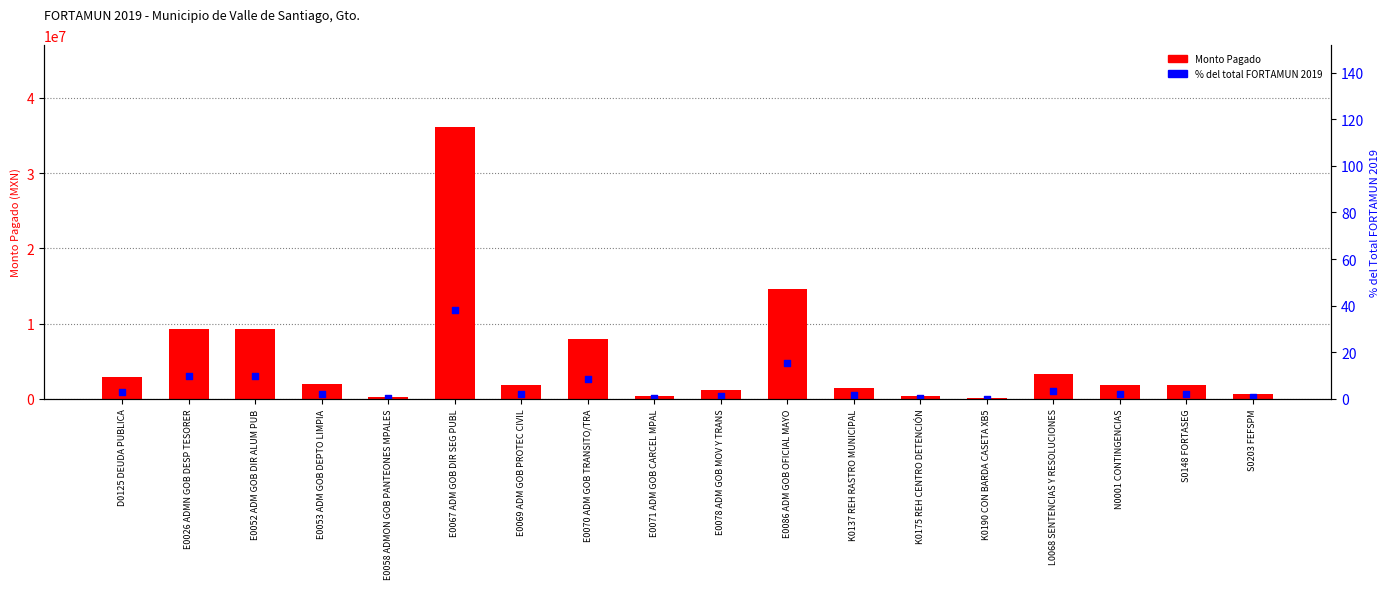

Which series reaches the maximum Y coordinate?

Monto Pagado